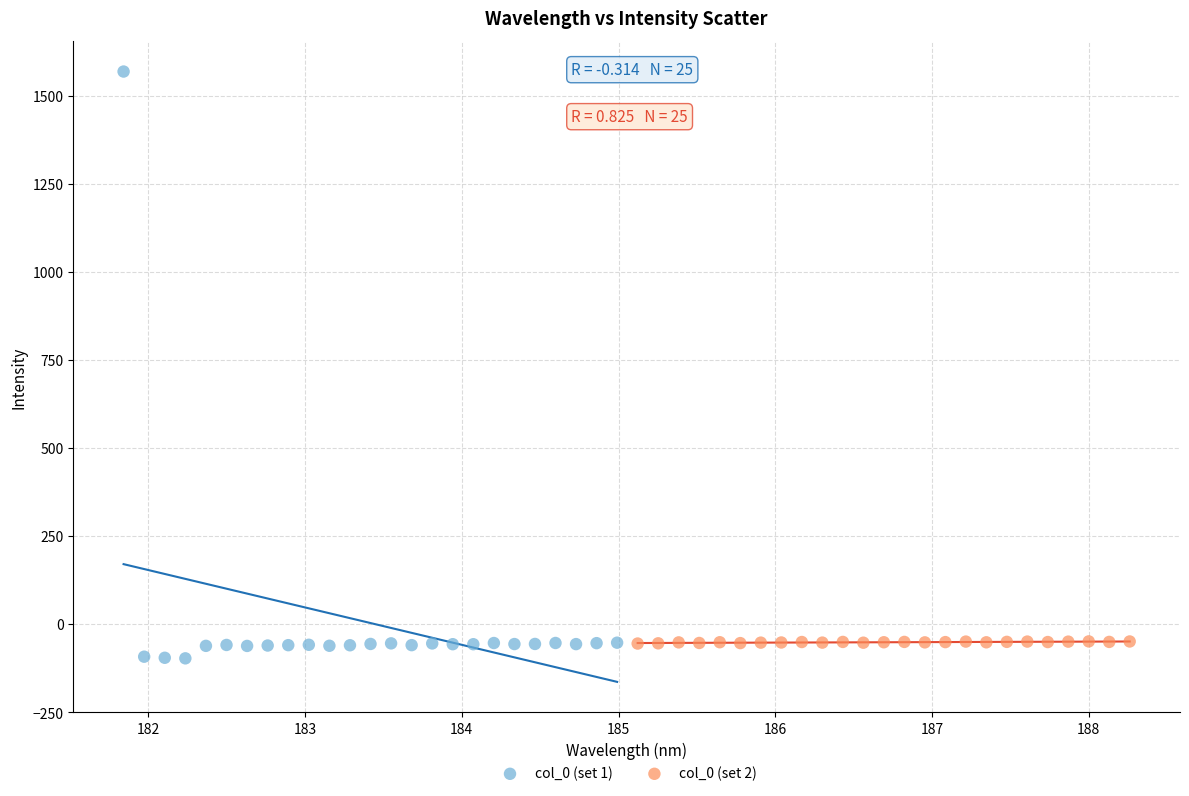

What are all the series names shown in the legend?

col_0 (set 1), col_0 (set 2)